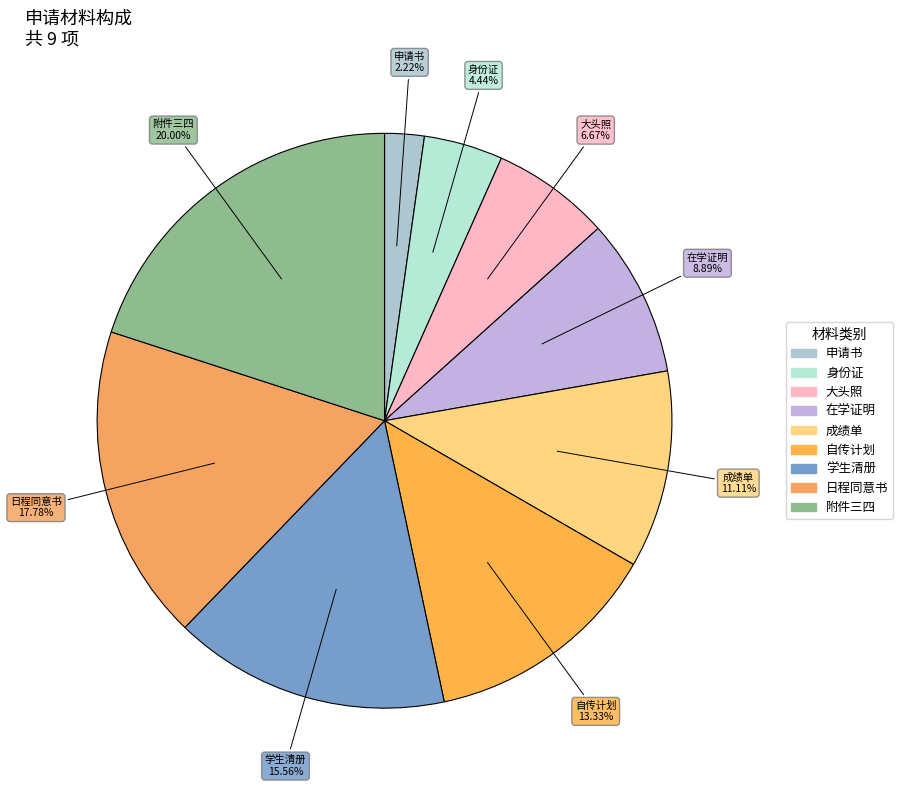

Count the number of slices in the pie.

9